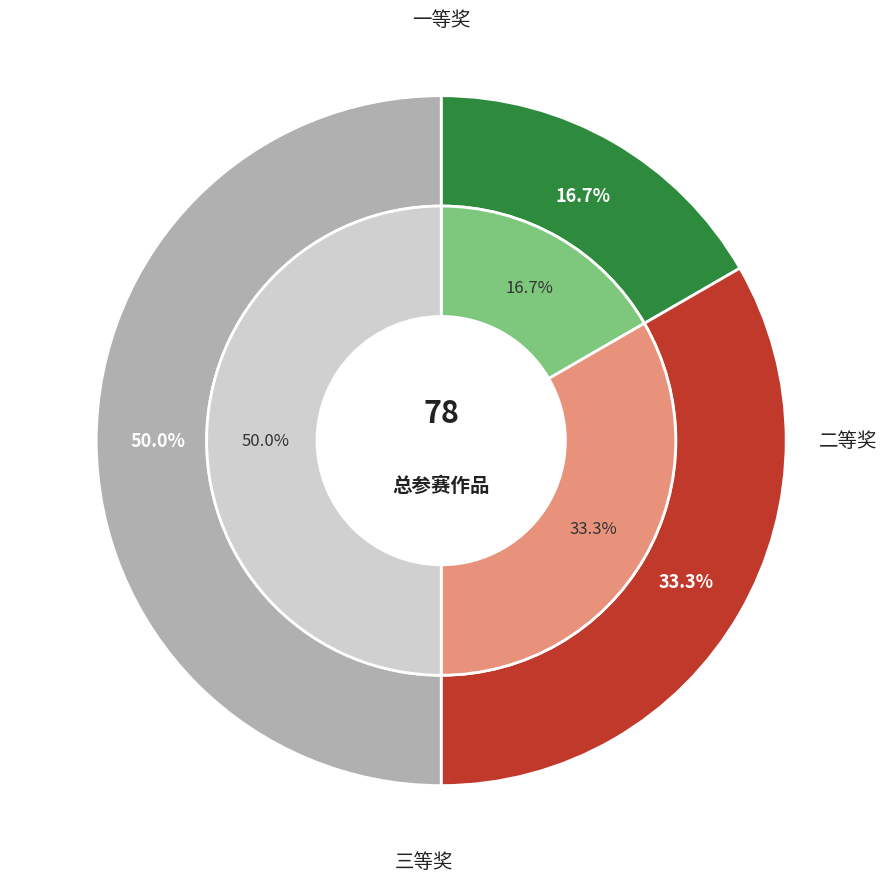

True or false: 一等奖 accounts for 17% of the total.

True